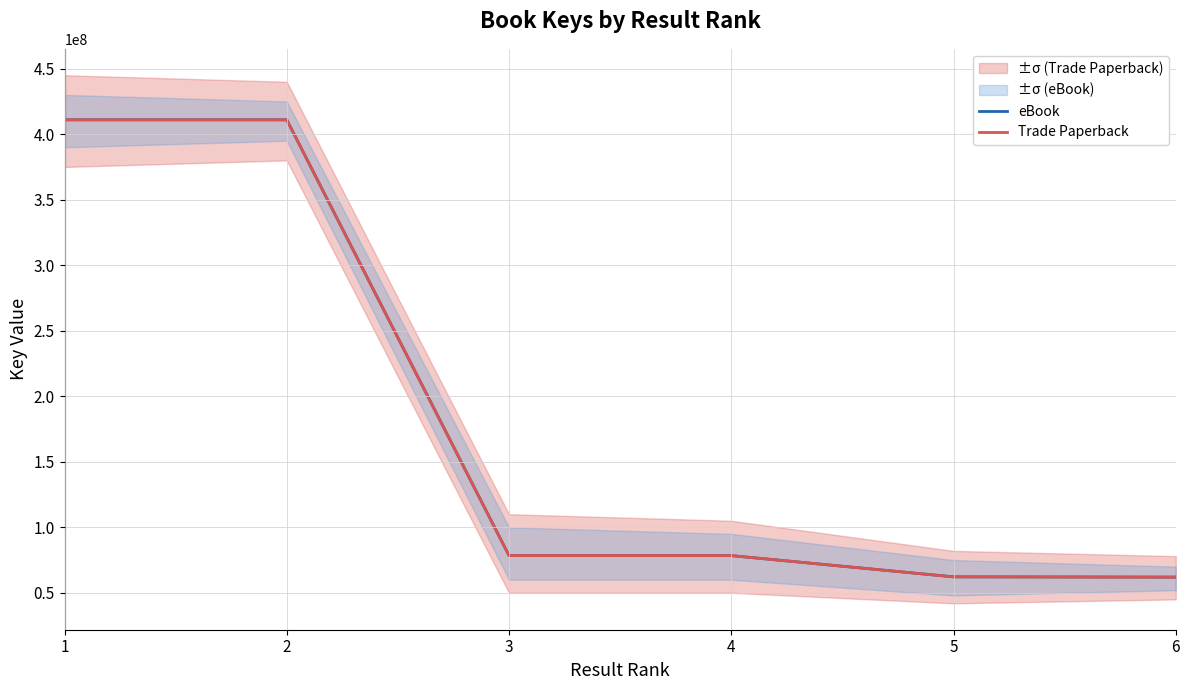

The Trade Paperback series shows 78407559 at 4. True or false?

True